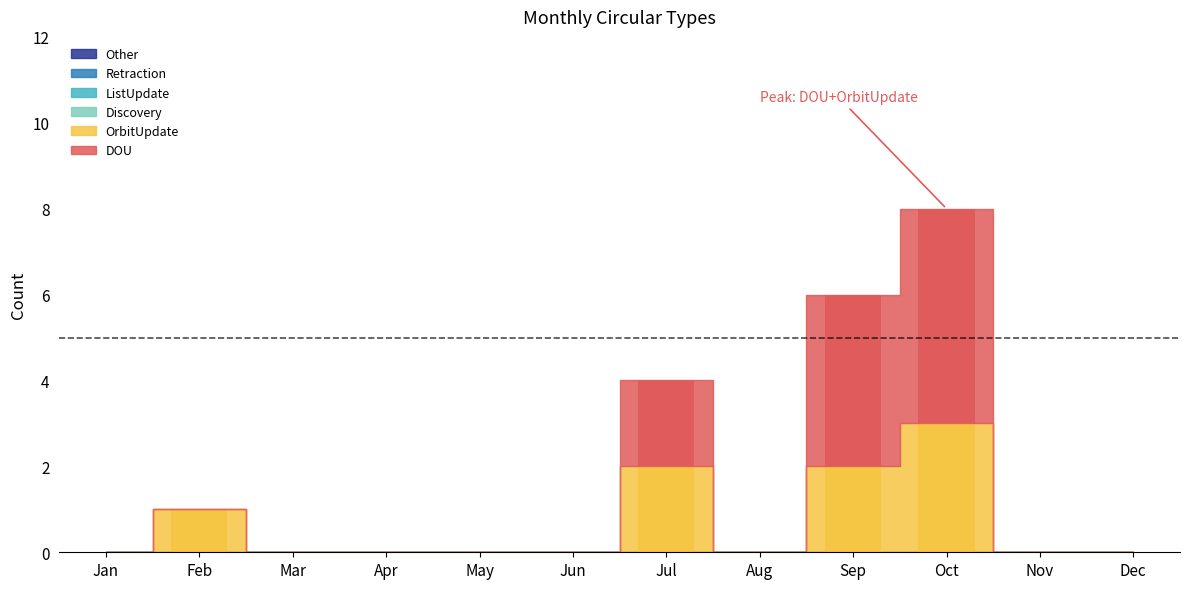

Reading right to left, extract all data points from this chart.

OrbitUpdate: 0	0	3	2	0	2	0	0	0	0	1	0
DOU: 0	0	5	4	0	2	0	0	0	0	0	0
Discovery: 0	0	0	0	0	0	0	0	0	0	0	0
ListUpdate: 0	0	0	0	0	0	0	0	0	0	0	0
Retraction: 0	0	0	0	0	0	0	0	0	0	0	0
Other: 0	0	0	0	0	0	0	0	0	0	0	0